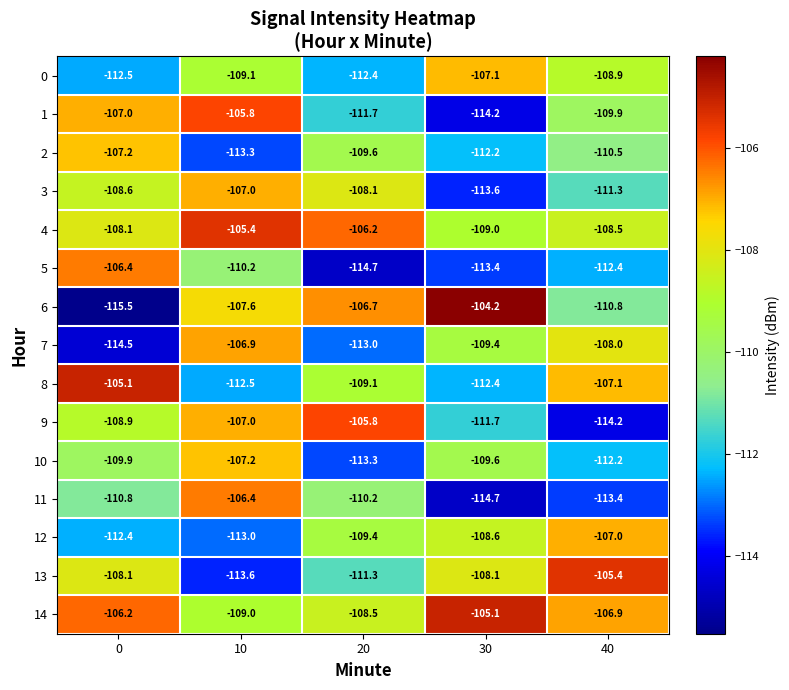

What is the difference between the second highest and minimum values in the 11 series?

4.5